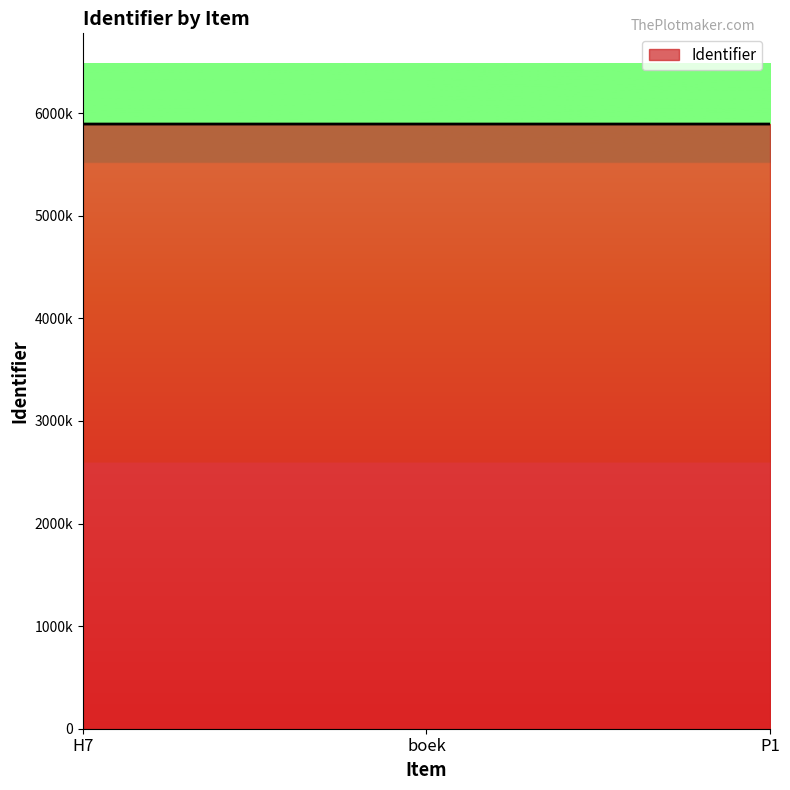

What is the value of the 2nd point from the left?

5893931